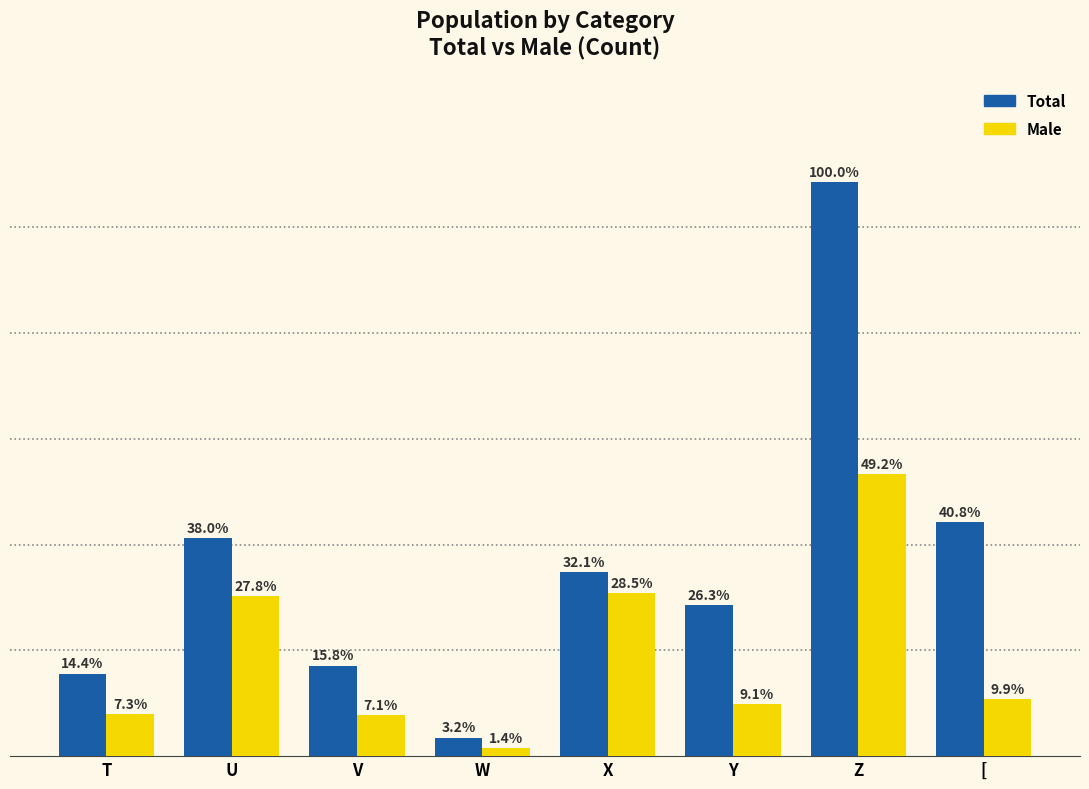

What are all the series names shown in the legend?

Total, Male